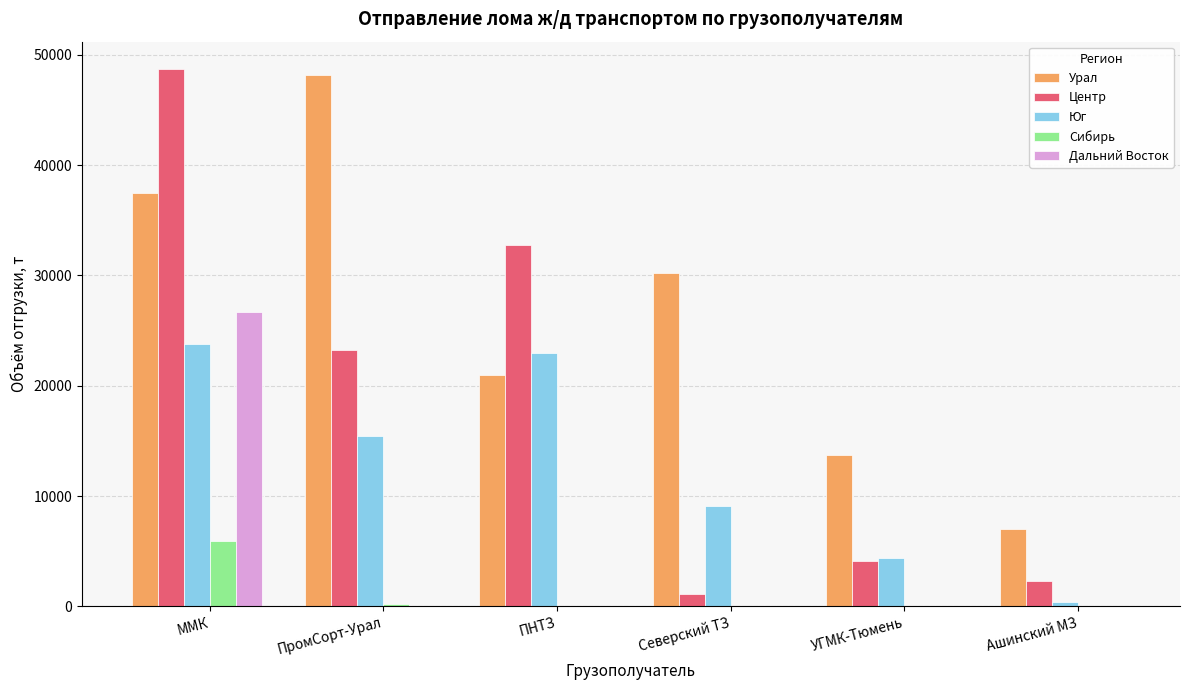

Which series has the largest range (max minus min)?

Центр